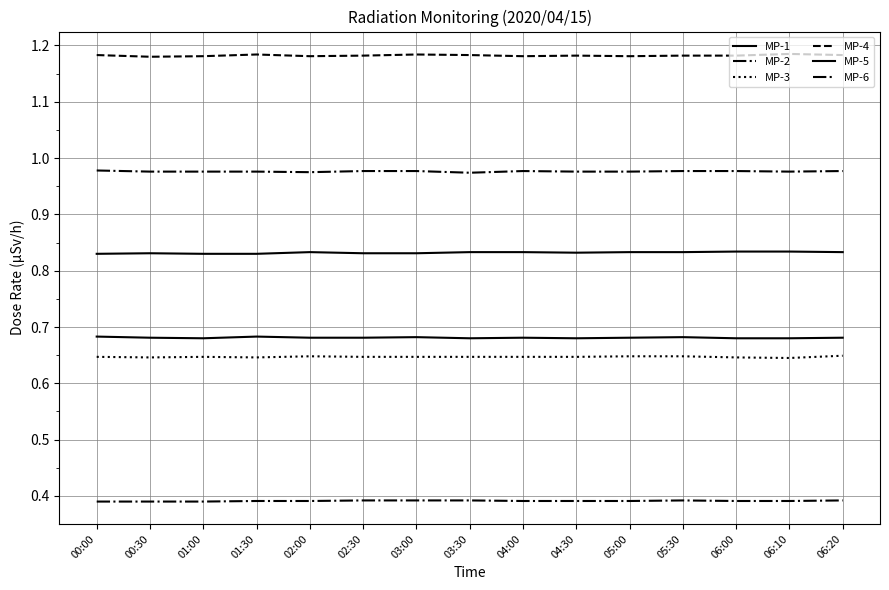

How many lines are shown in the chart?

6